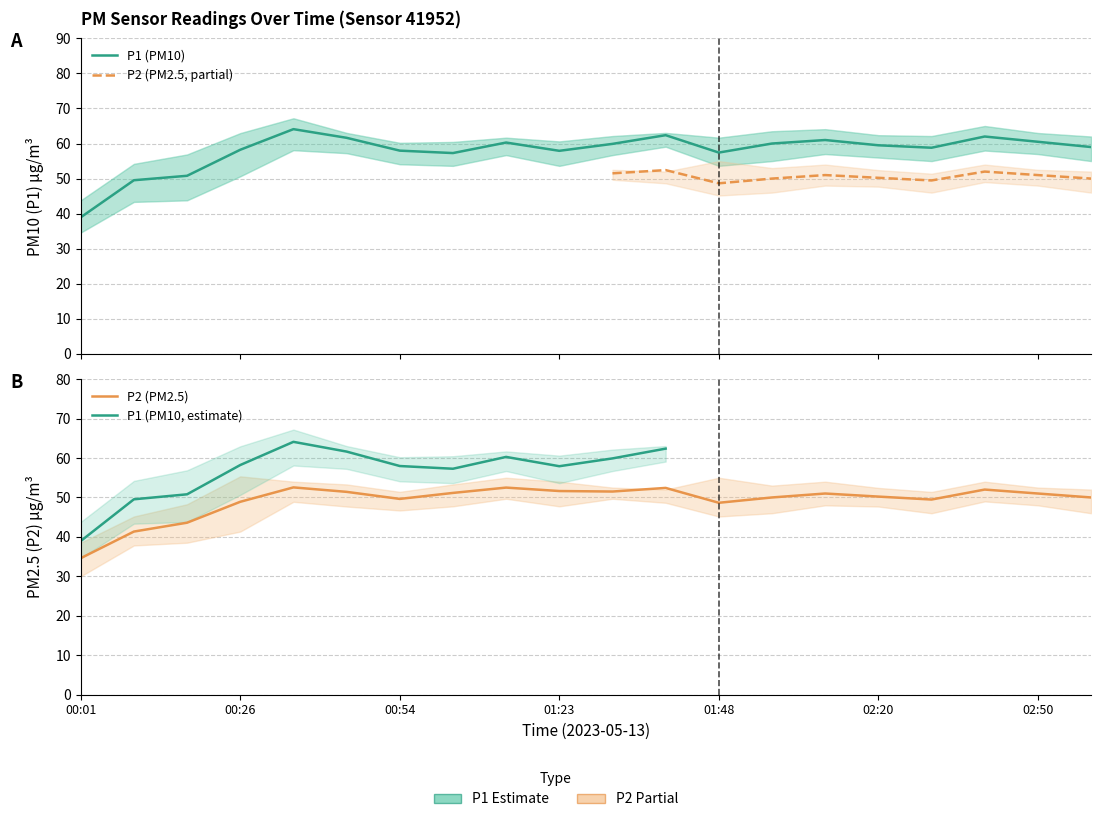

What is the difference between the maximum and minimum values in the P2_lower series?

19.7